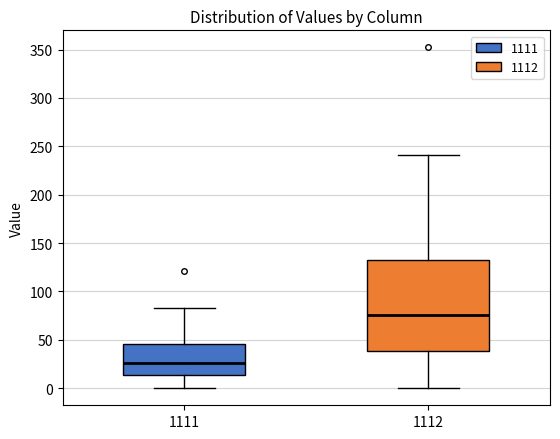

Reading left to right, read every box against the y-axis: the position of its median line, the range the box covers, and the ends of its whiskers. The values are not printed on the chart, so give them approximately, as read against the axis.

1111: median 25, box 15 to 45, whiskers 0 to 85
1112: median 75, box 40 to 130, whiskers 0 to 240